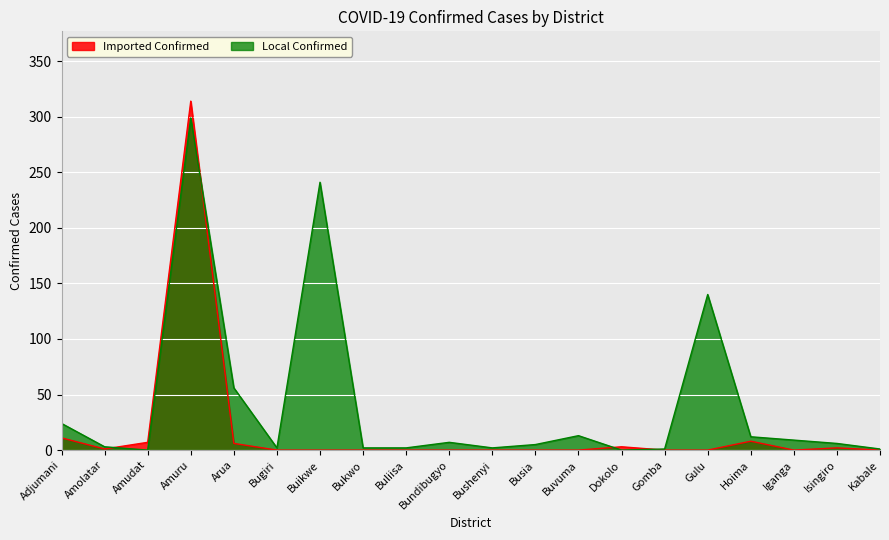

After their last crossing, which series has the higher values: Local Confirmed or Imported Confirmed?

Local Confirmed